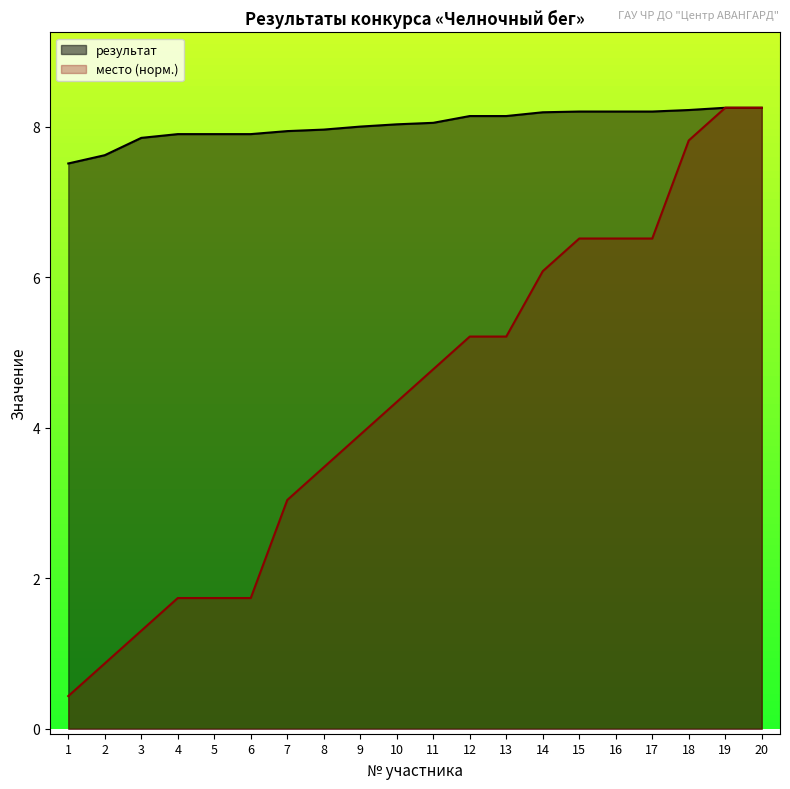

At which category is the sum across all series the highest?

19